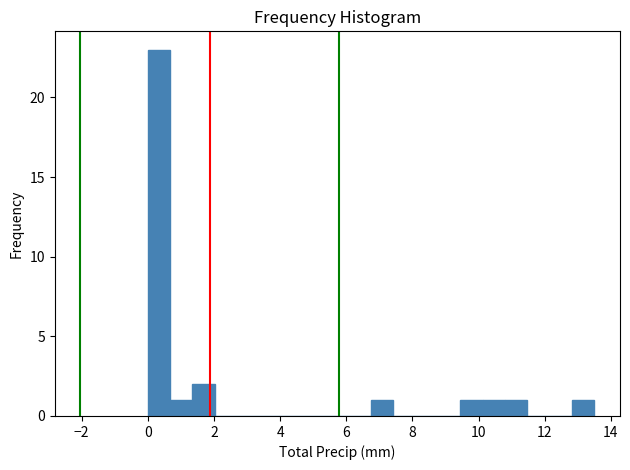

Around what value on the x-axis is the tallest bar? Give the approximate position of its centre, as read against the axis.

0.4